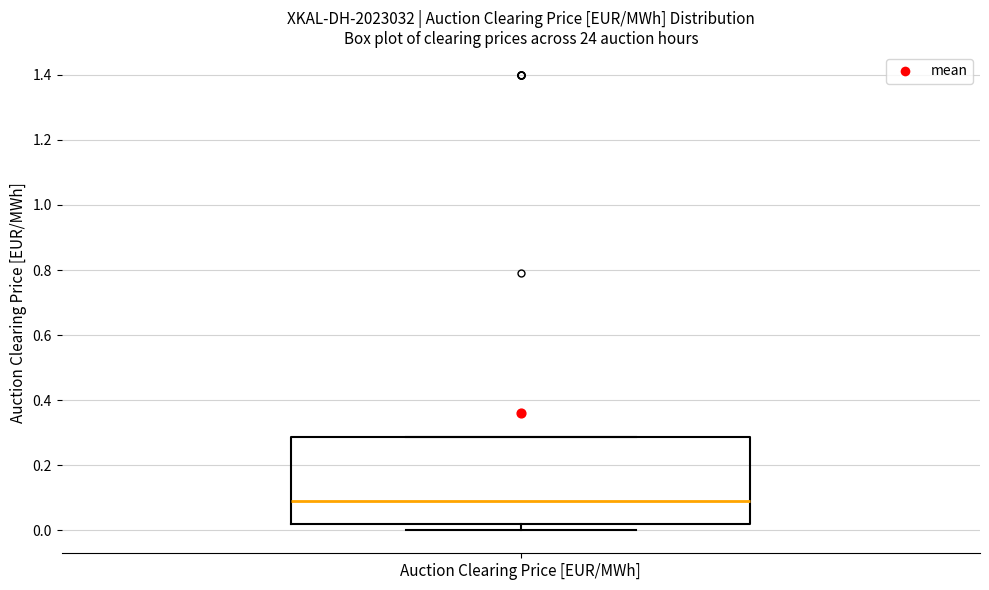

Read this box plot against the y-axis: the position of the median line, the range covered by the box, and the ends of both whiskers. The values are not printed on the chart, so give them approximately, as read against the axis.

median 0.10, box 0.02 to 0.28, whiskers 0.00 to 0.28